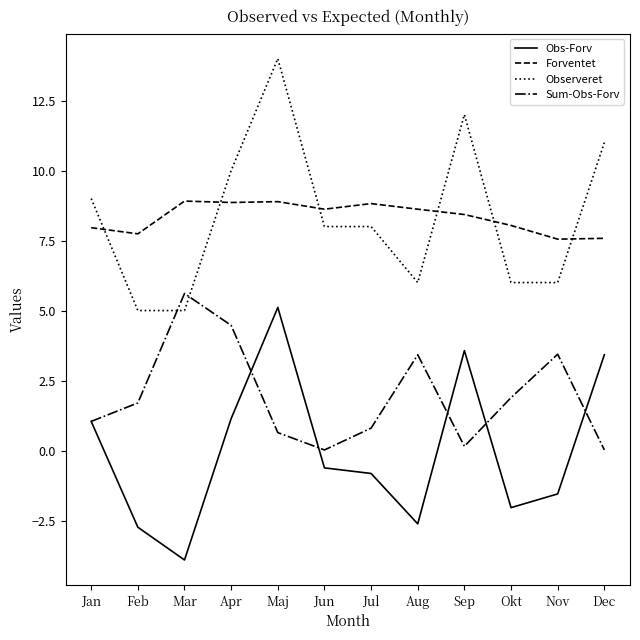

Rank the series by their maximum value, from lowest to highest.

Obs-Forv, Sum-Obs-Forv, Forventet, Observeret